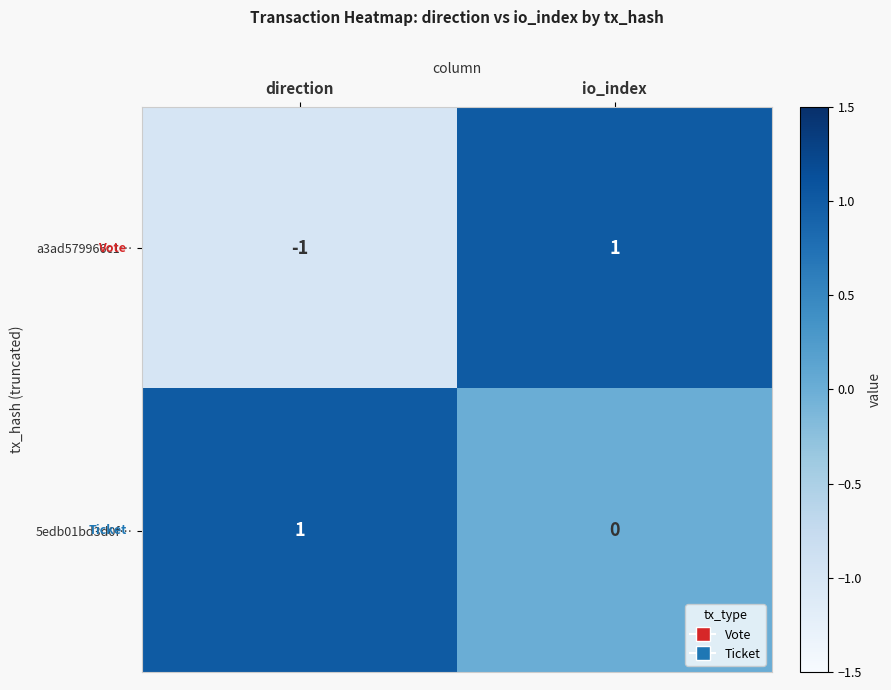

Which series has the largest range (max minus min)?

a3ad579966c1…